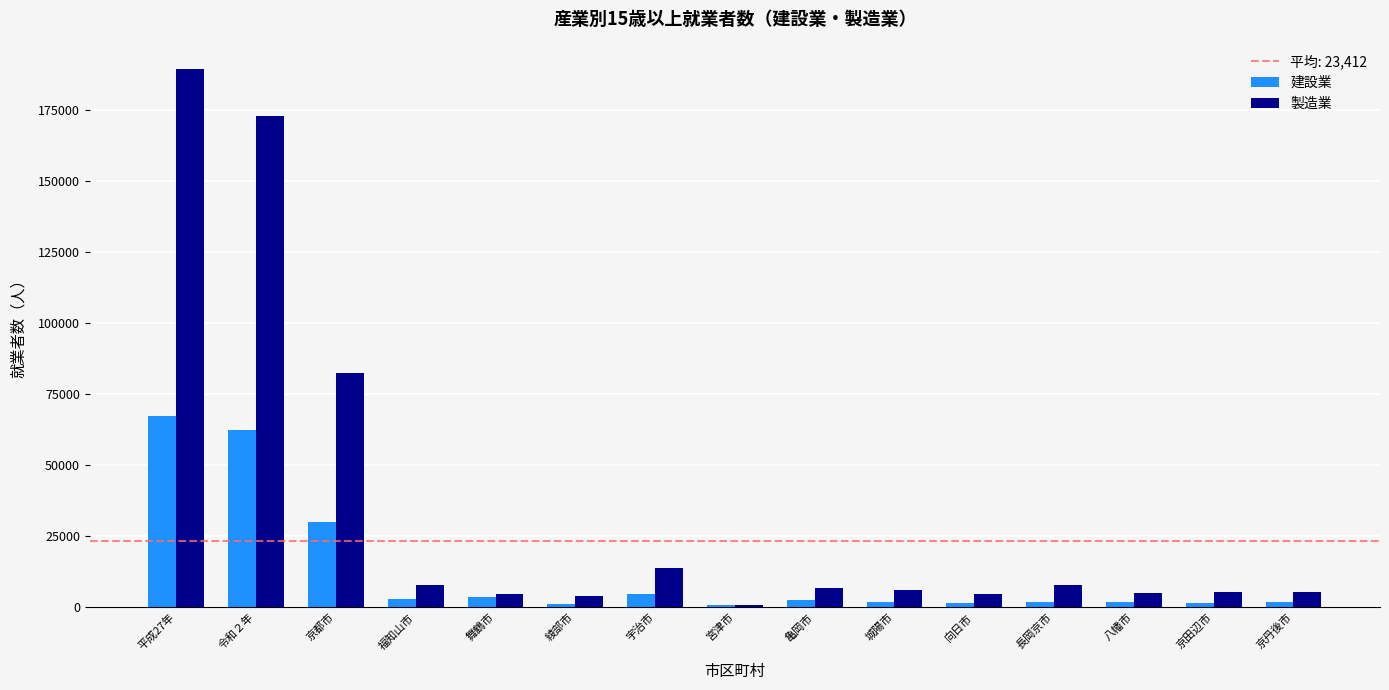

Where is 製造業 nearest to the value 95221?

京都市